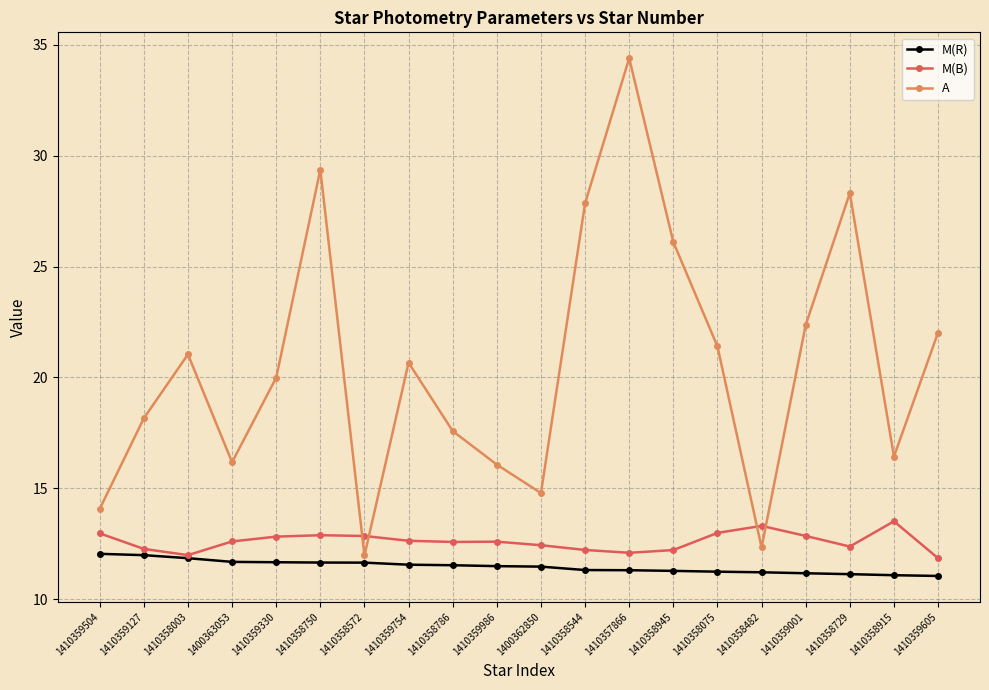

At which category is the sum across all series the highest?

1410357866